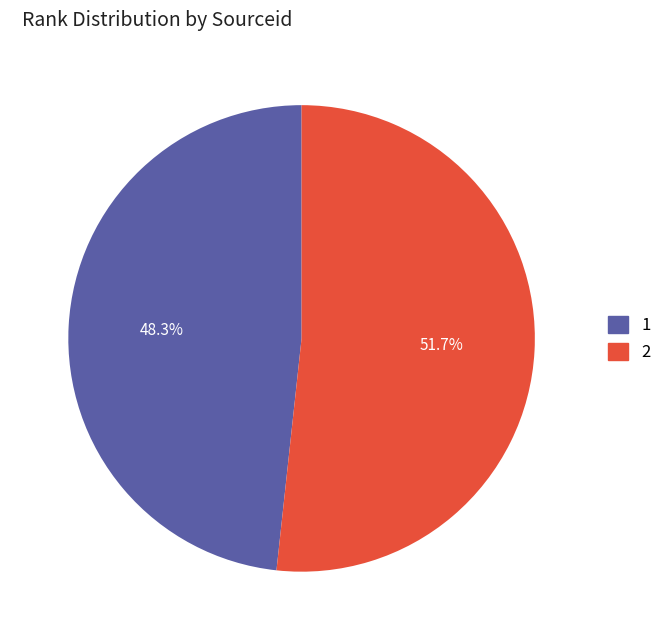

To the nearest percent, what is the average slice percentage?

50%